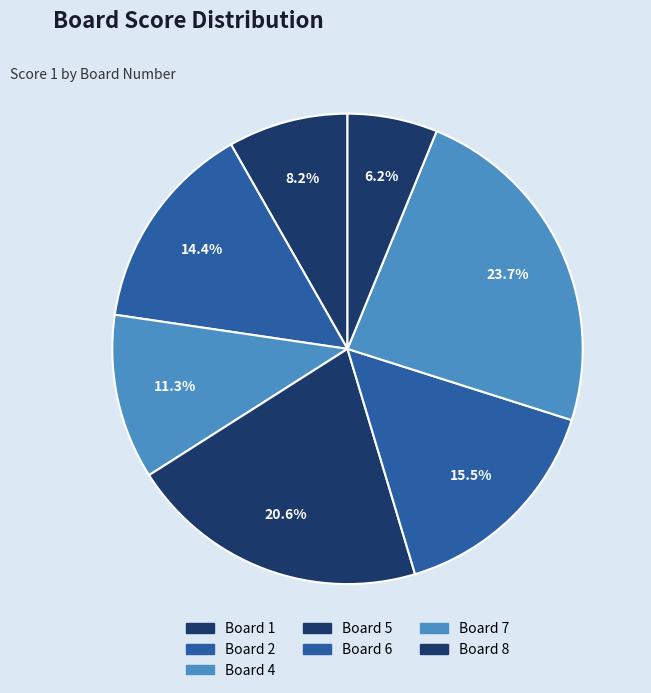

How many segments does this pie chart have?

7